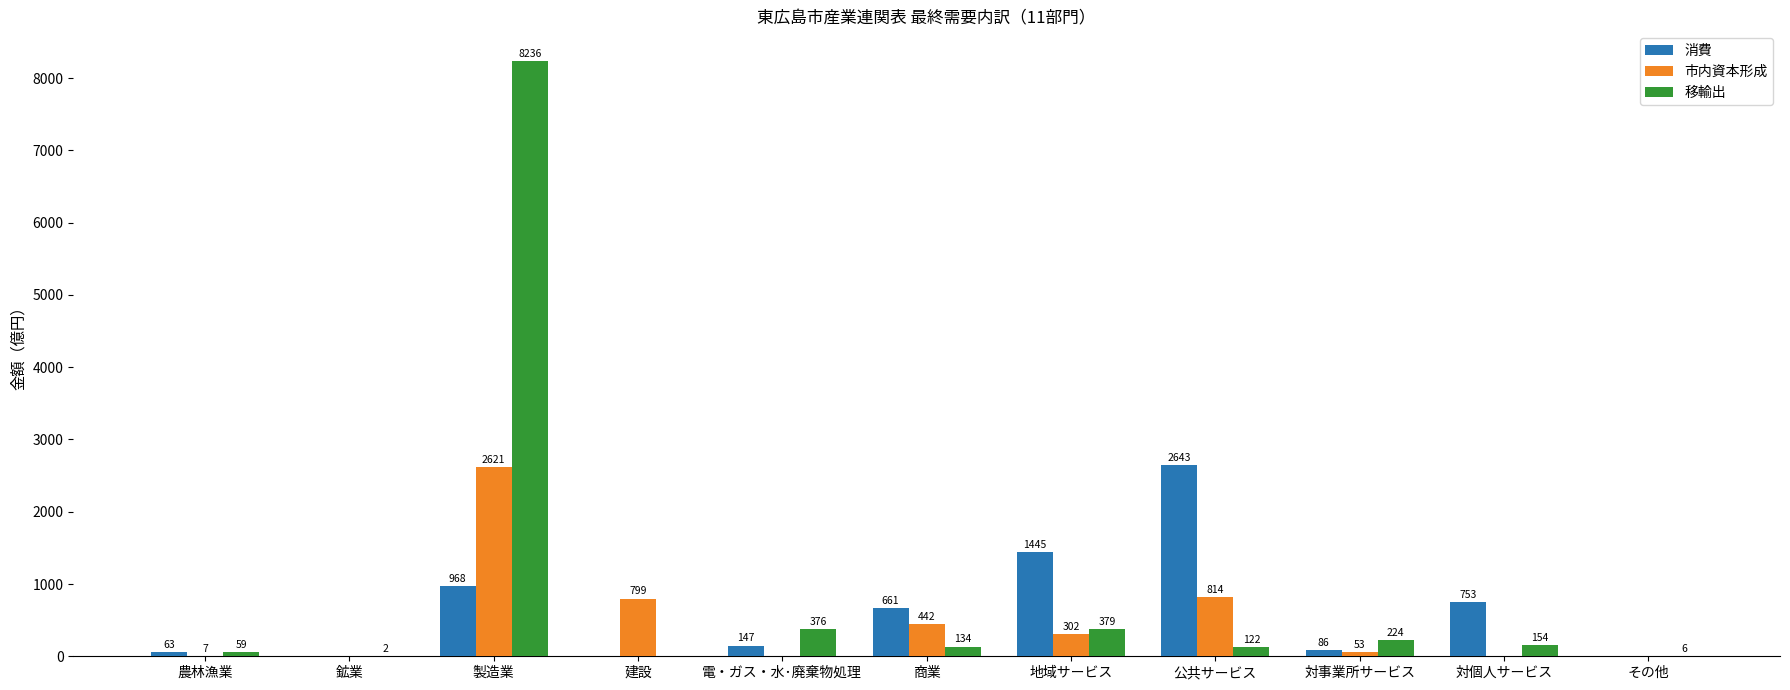

Which series has the largest range (max minus min)?

移輸出